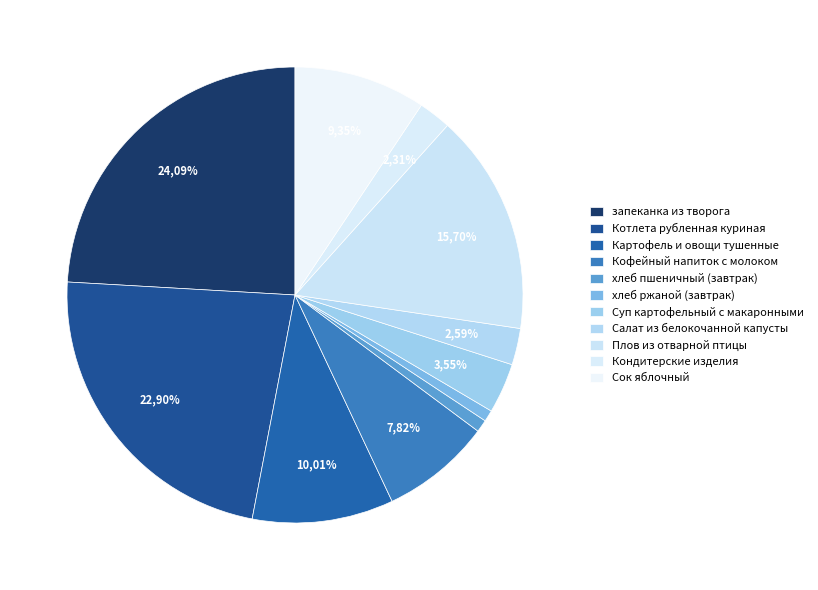

Which category has the biggest portion of the pie?

запеканка из творога